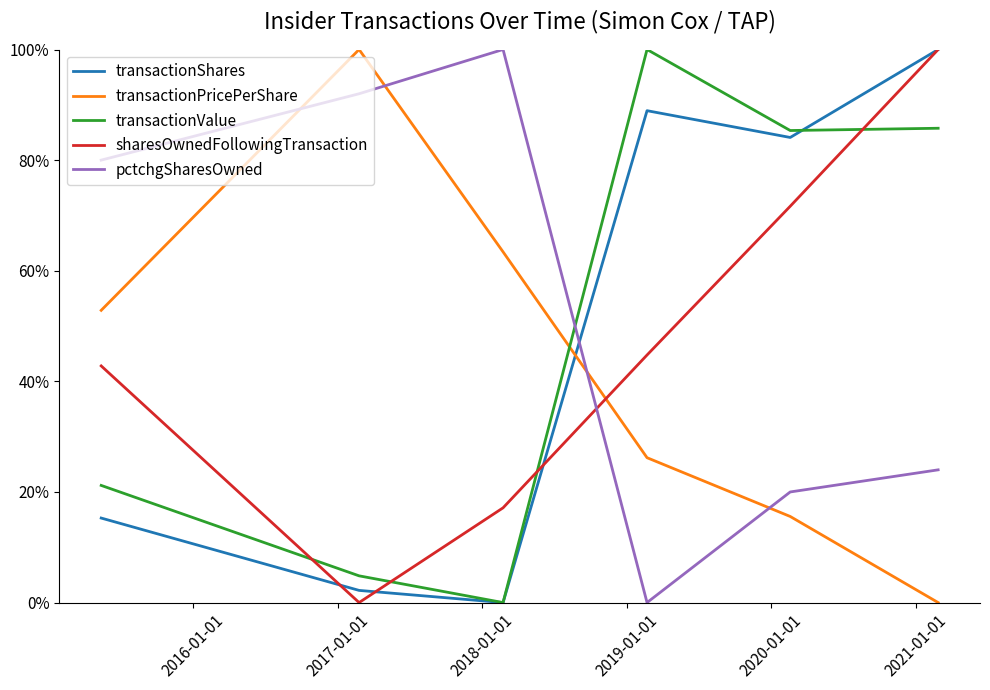

True or false: pctchgSharesOwned and transactionShares intersect in this chart.

True